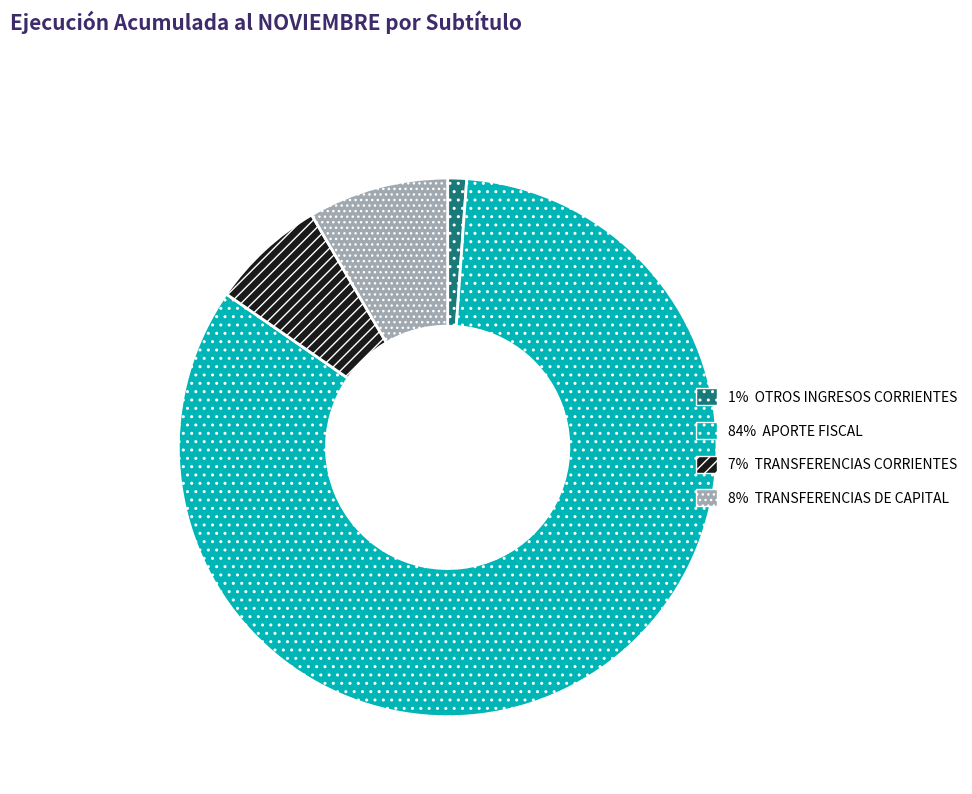

Does any single category account for the majority?

Yes